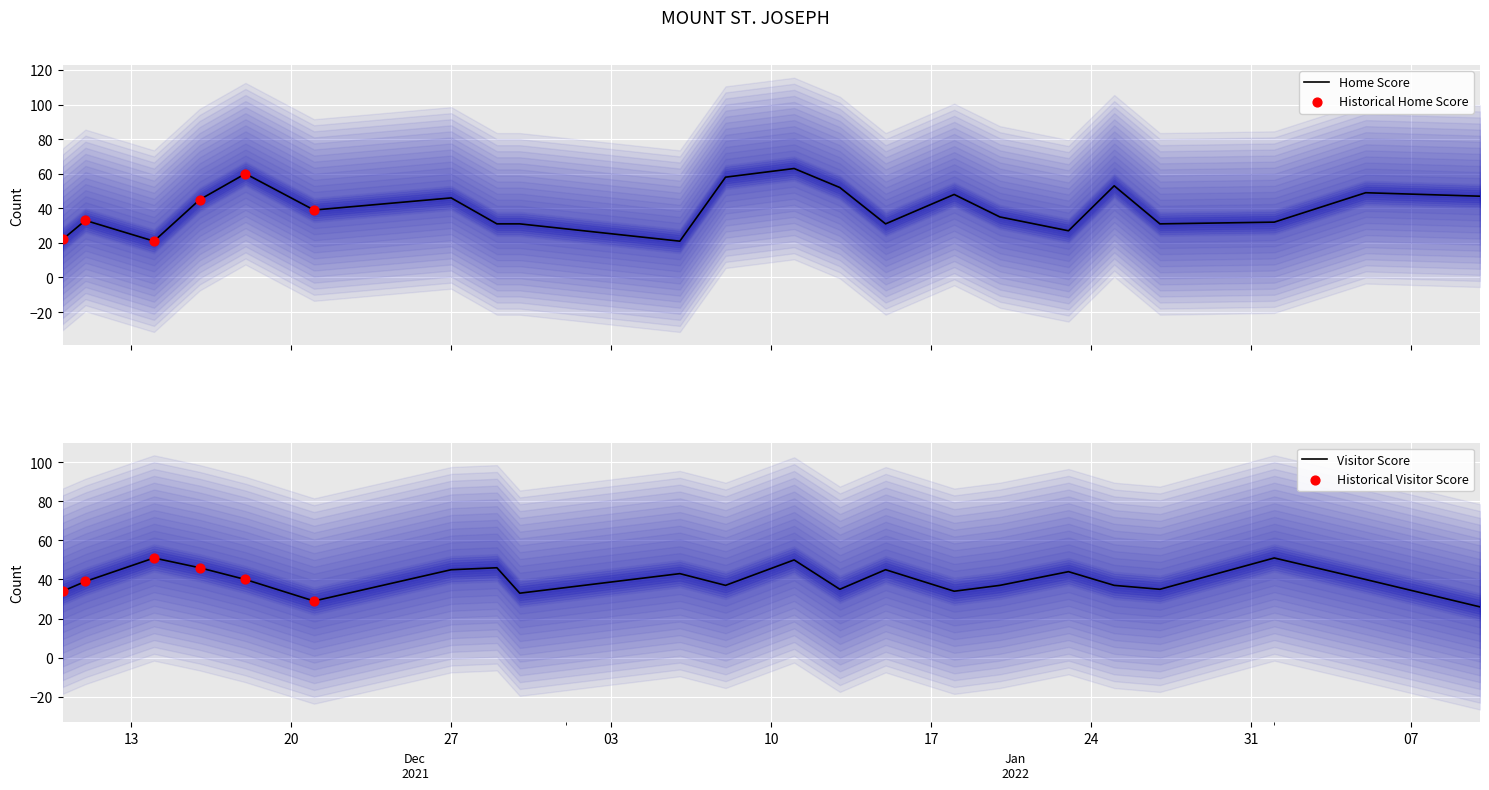

At which category is the sum across all series the highest?

2022-01-11